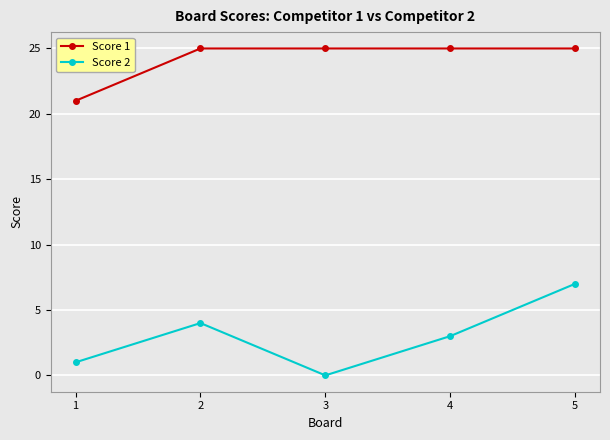

What is the average value of the Score 1 series?

24